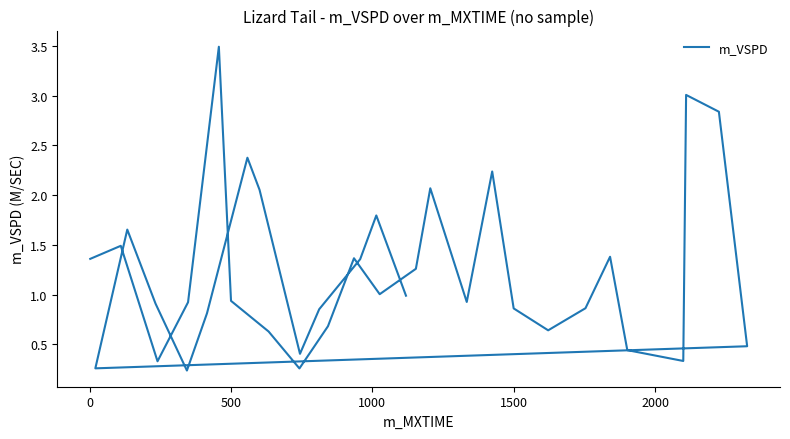

Count the number of data series in this chart.

1